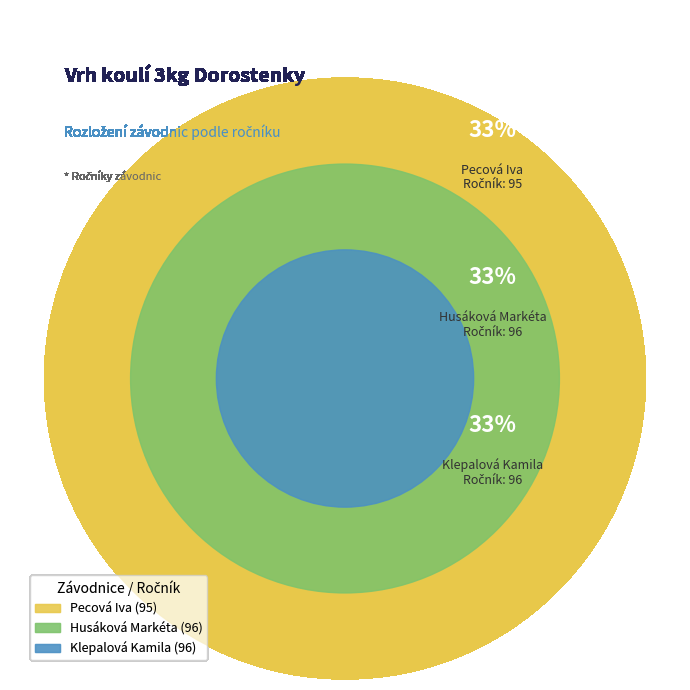

Is it true that Pecová Iva is 40% of the pie?

False